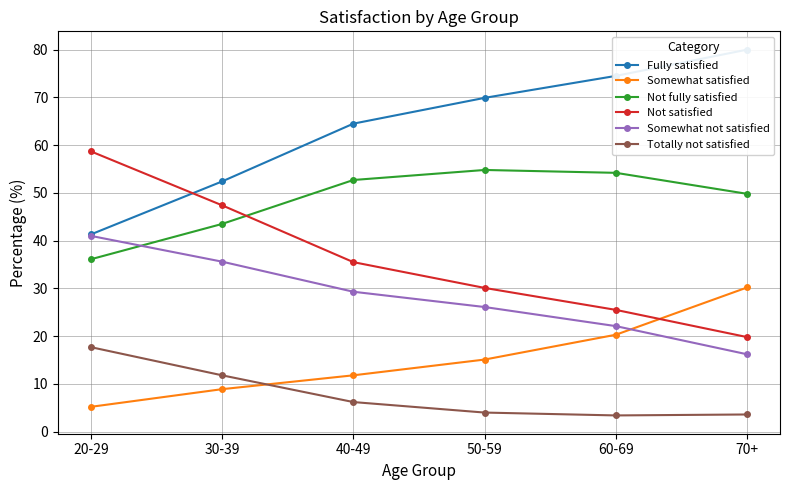

Which series changed the most between 40-49 and 50-59?

Fully satisfied